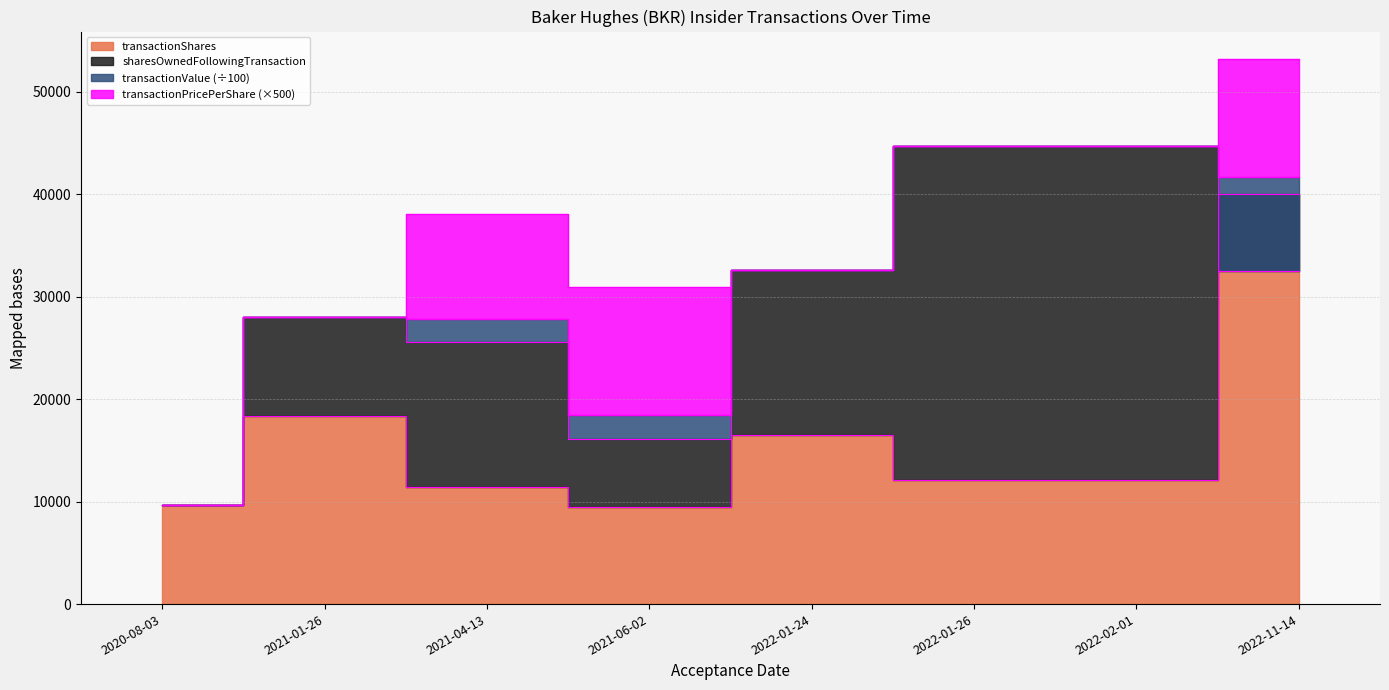

The transactionShares series shows 20015 at 2022-01-26. True or false?

False